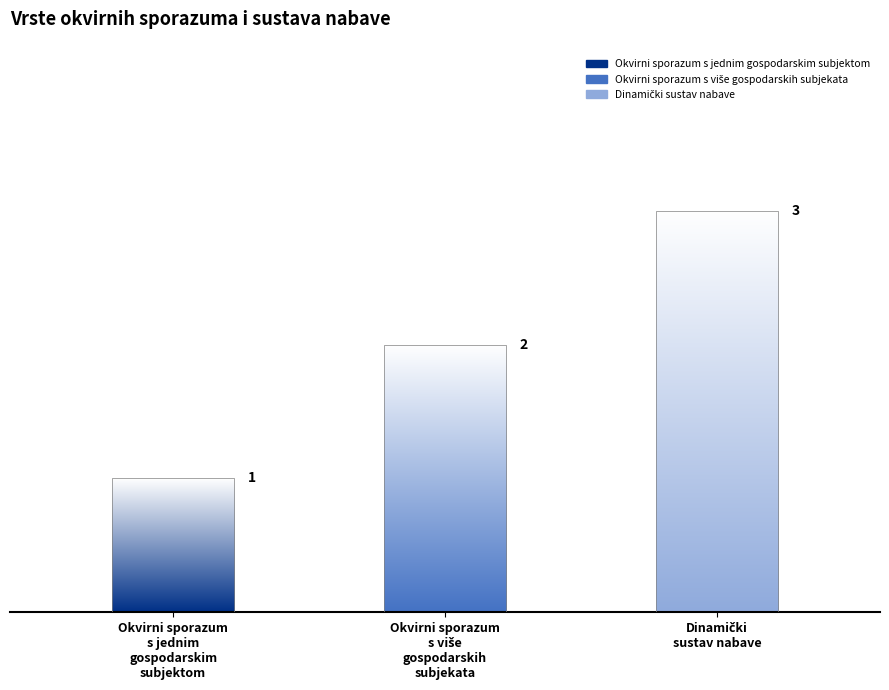

What position from the left is Dinamički sustav nabave?

3